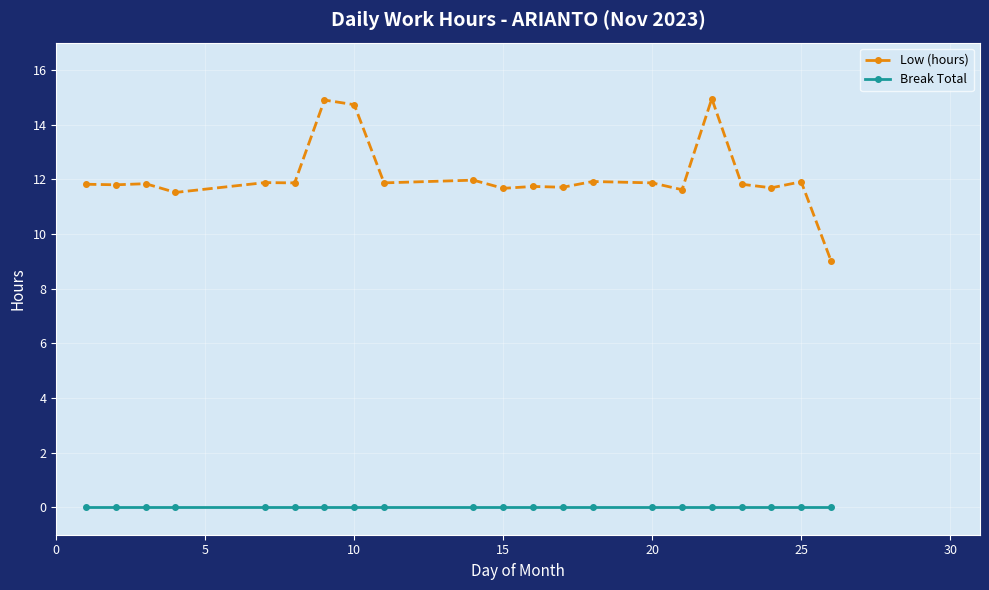

True or false: Low (hours) and Break Total cross at least once.

False